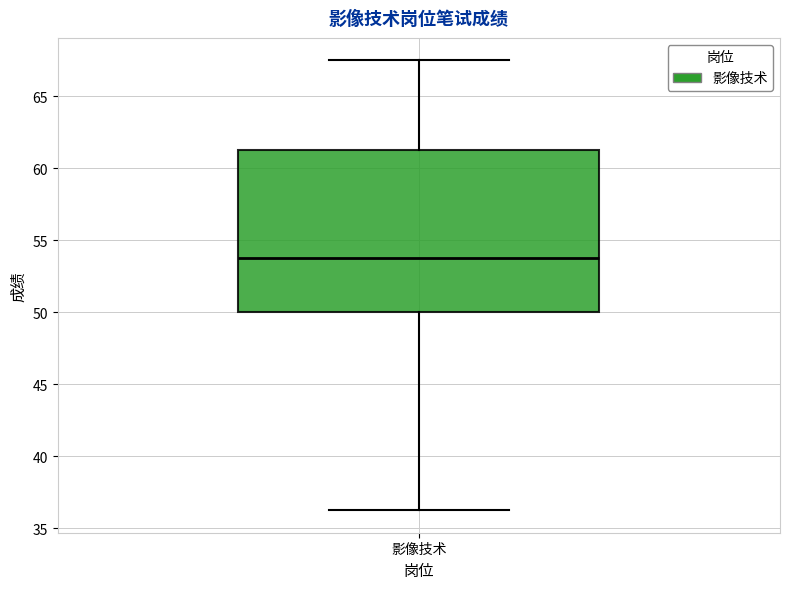

Read this box plot against the y-axis: the position of the median line, the range covered by the box, and the ends of both whiskers. The values are not printed on the chart, so give them approximately, as read against the axis.

median 54.0, box 50.0 to 61.5, whiskers 36.5 to 67.5